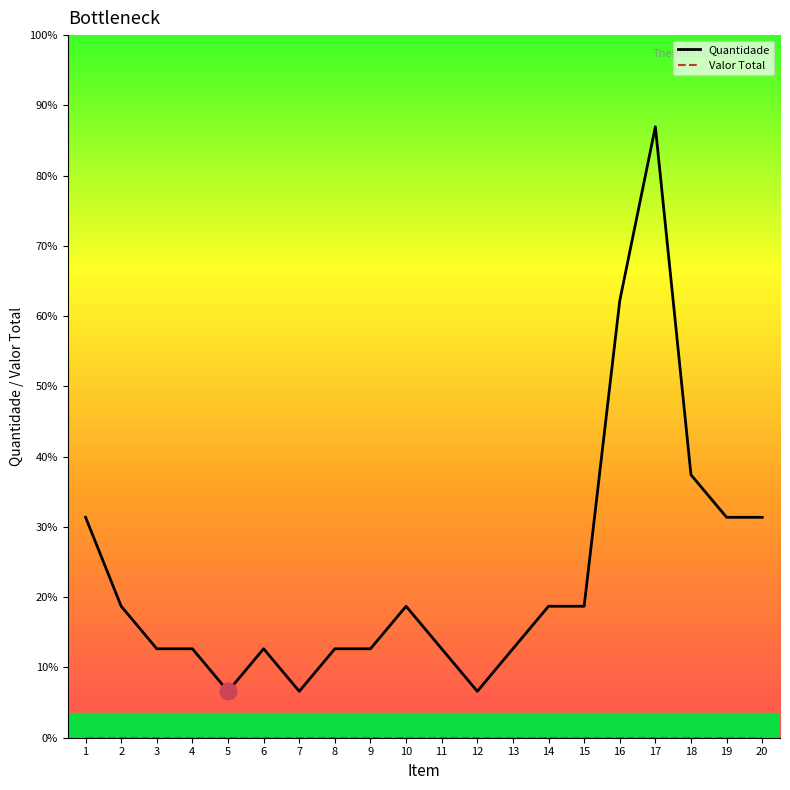

What is the sum of all Quantidade values?

843